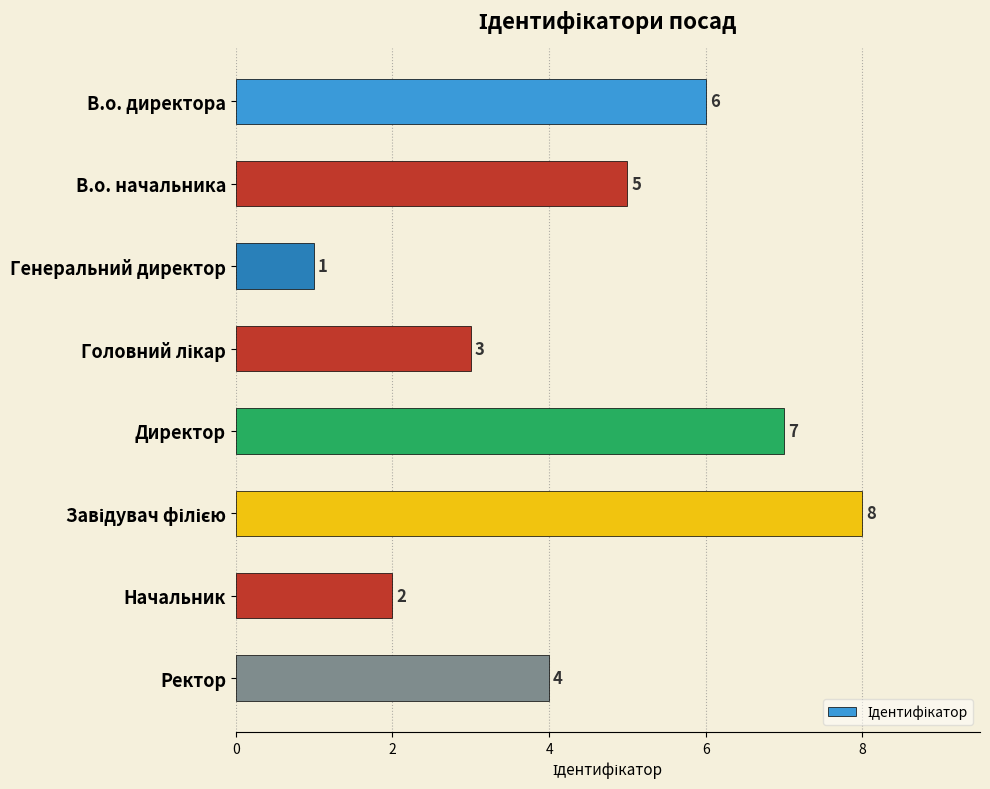

What is the change in value from В.о. директора to Директор?

+1